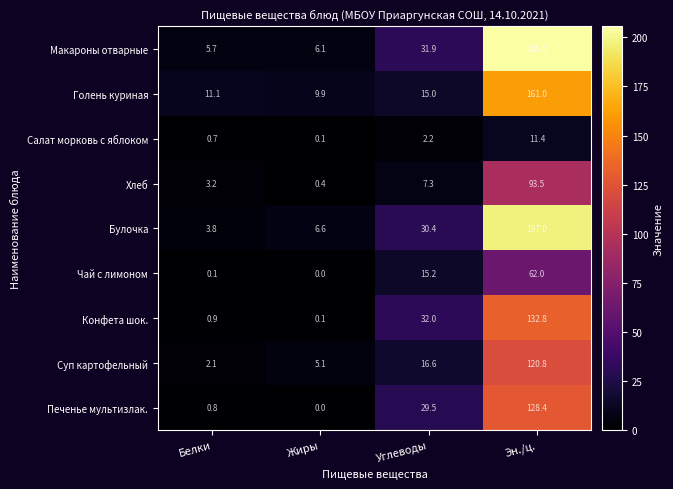

What is the average value of the Булочка series?

59.5